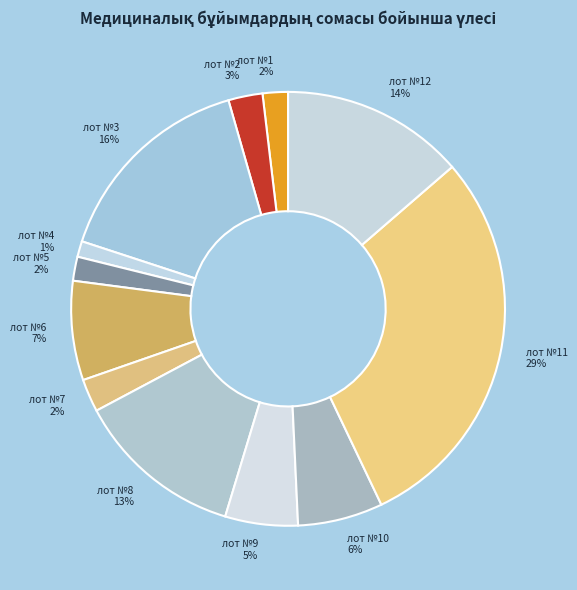

Count the number of slices in the pie.

12